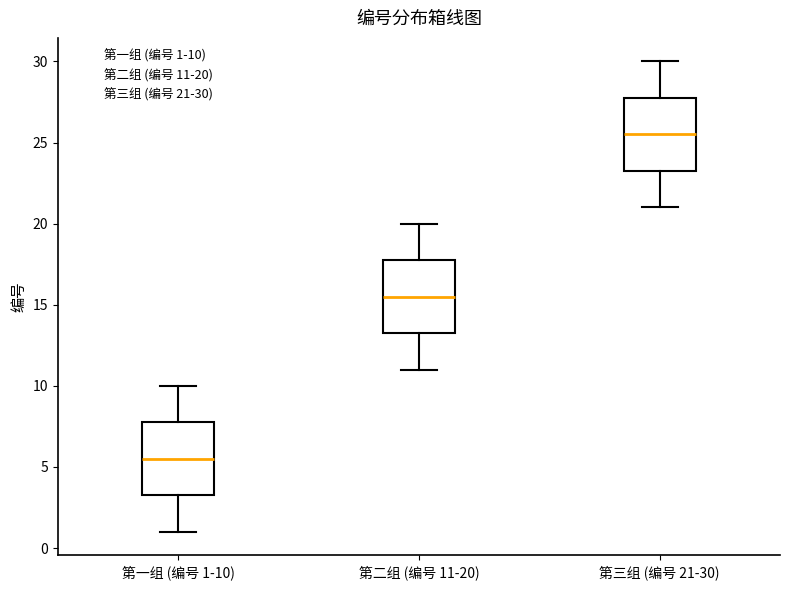

Which box has the highest median line?

第三组 (编号 21-30)